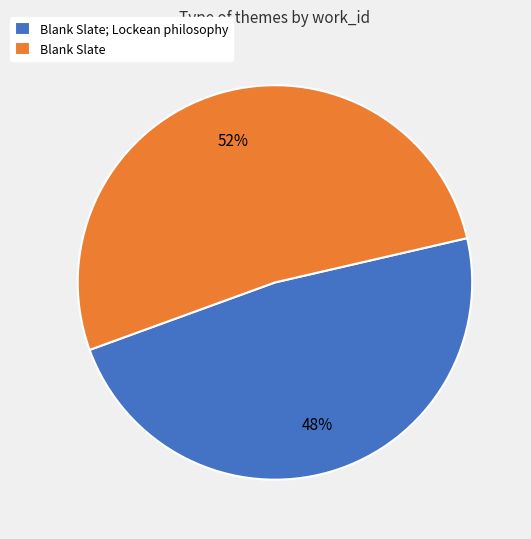

How many slices are in this pie chart?

2